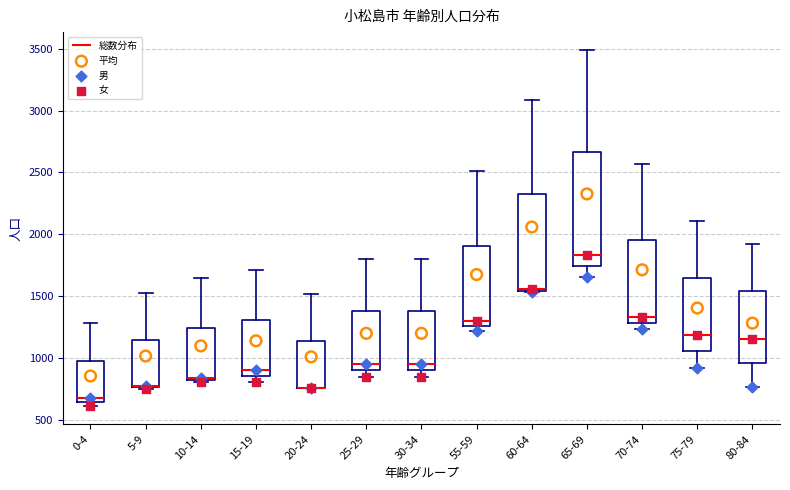

Where does the median line of the box for 10-14 sit on the y-axis? The values are not printed on the chart, so give them approximately, as read against the axis.

850